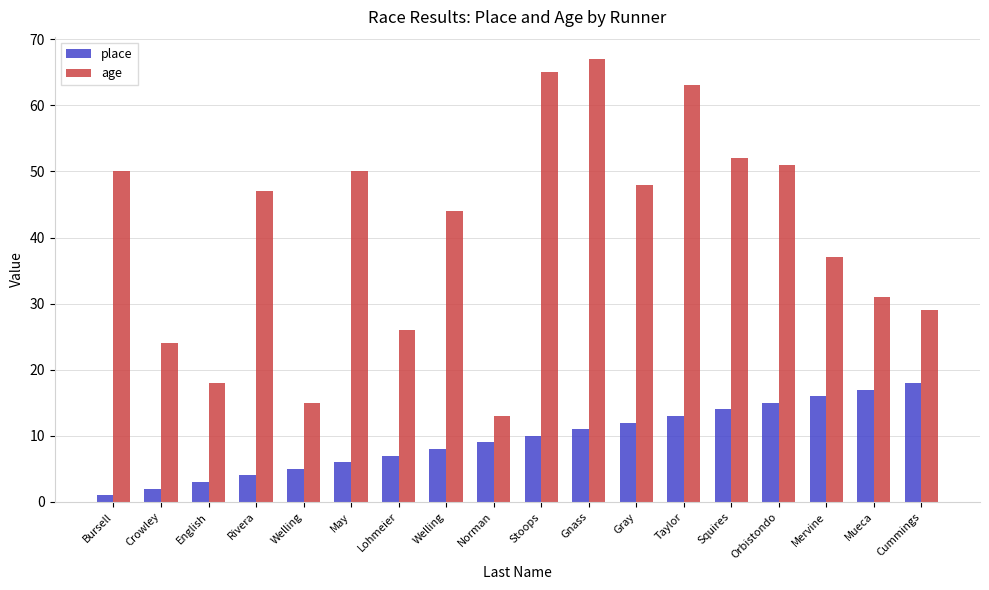

What is the difference between the place values at Welling and Lohmeier?

2